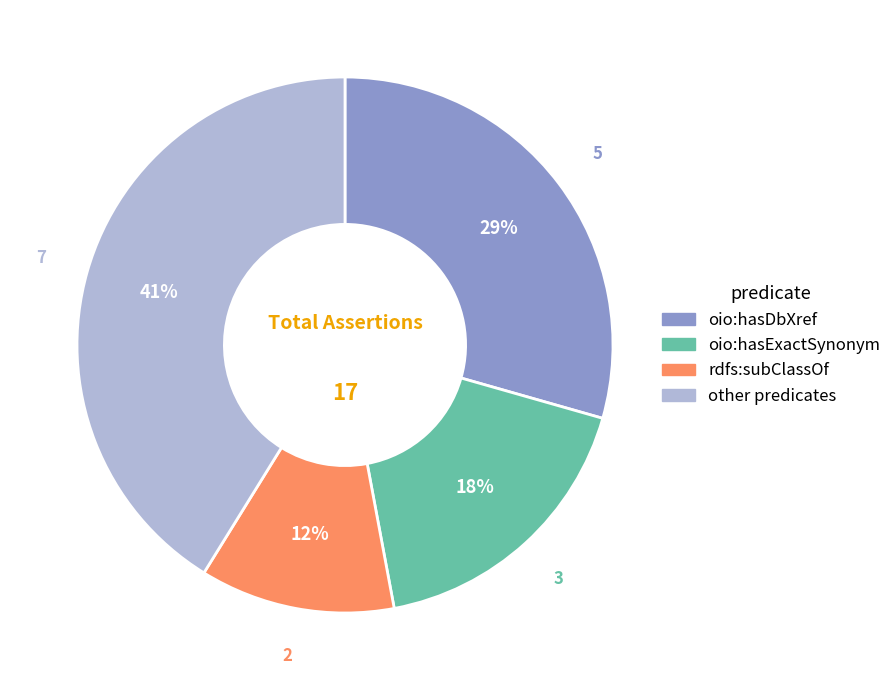

Does any single category account for the majority?

No